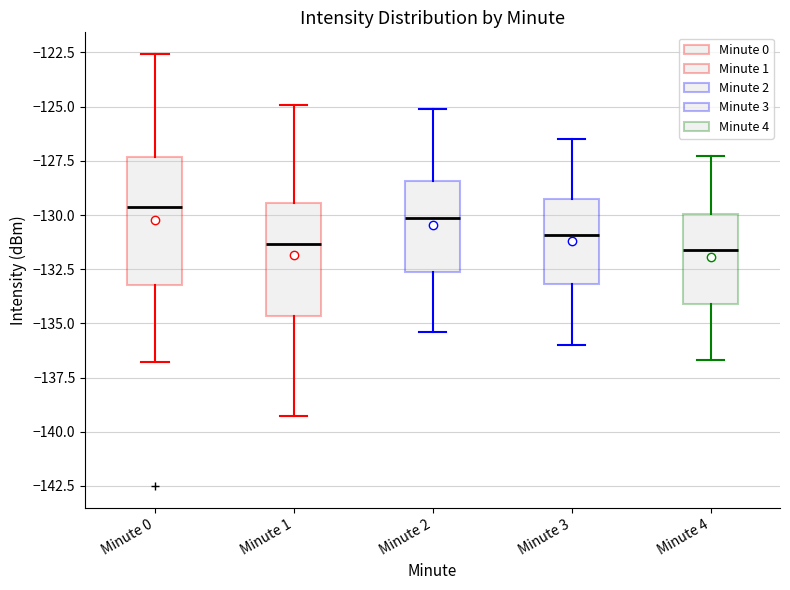

Reading left to right, transcribe this box plot: for each box, give where its median line is, the range the box spans, and where its two whiskers end, as read against the y-axis. The values are not printed on the chart, so give them approximately, as read against the axis.

Minute 0: median -129.5, box -133.5 to -127.5, whiskers -137.0 to -122.5
Minute 1: median -131.5, box -134.5 to -129.5, whiskers -139.5 to -125.0
Minute 2: median -130.0, box -132.5 to -128.5, whiskers -135.5 to -125.0
Minute 3: median -131.0, box -133.0 to -129.5, whiskers -136.0 to -126.5
Minute 4: median -131.5, box -134.0 to -130.0, whiskers -136.5 to -127.5